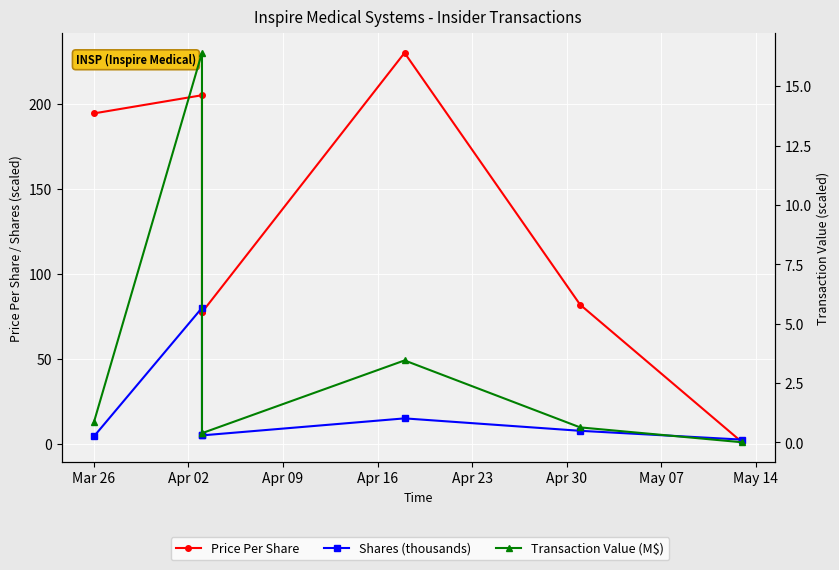

Does the chart display data point markers on the line(s)?

Yes